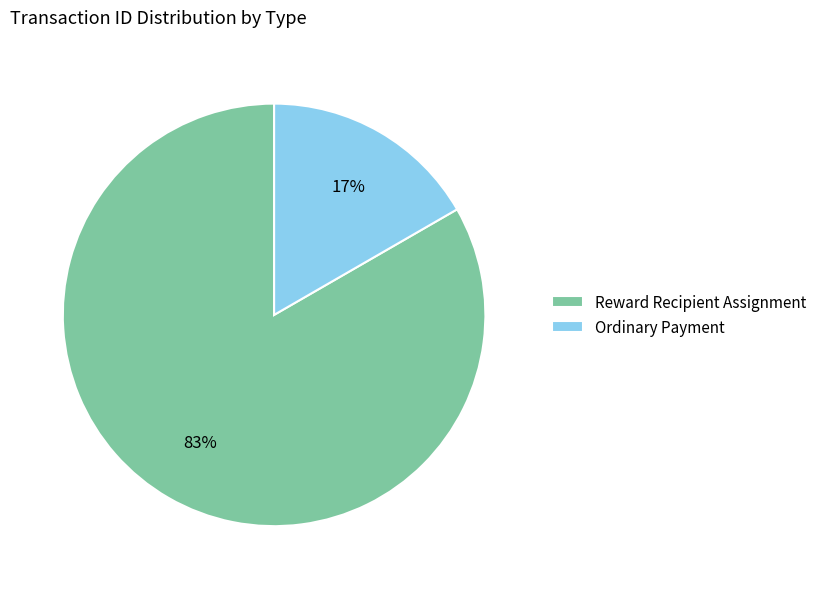

Rank the categories by value from lowest to highest.

Ordinary Payment, Reward Recipient Assignment